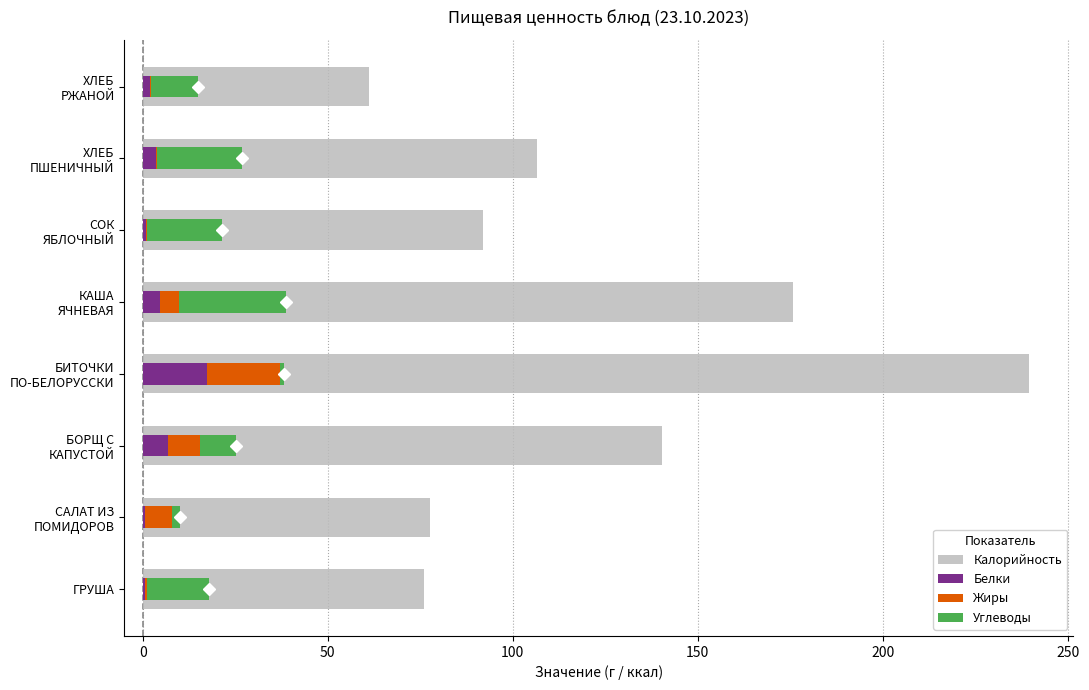

How many distinct data groups are displayed?

4